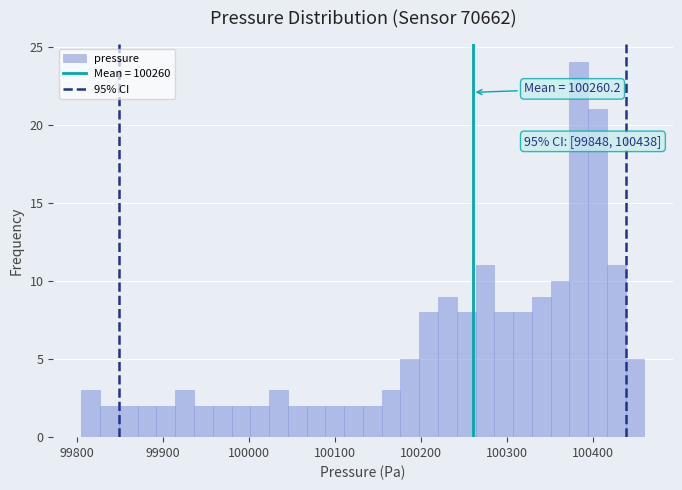

Read against the x-axis, roughly where is the centre of the tallest bar?

100380